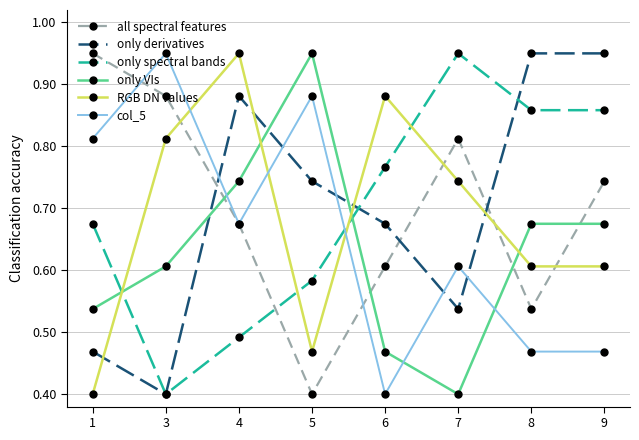

Rank the series at 7 from highest to lowest value.

only spectral bands, all spectral features, RGB DN values, col_5, only derivatives, only VIs